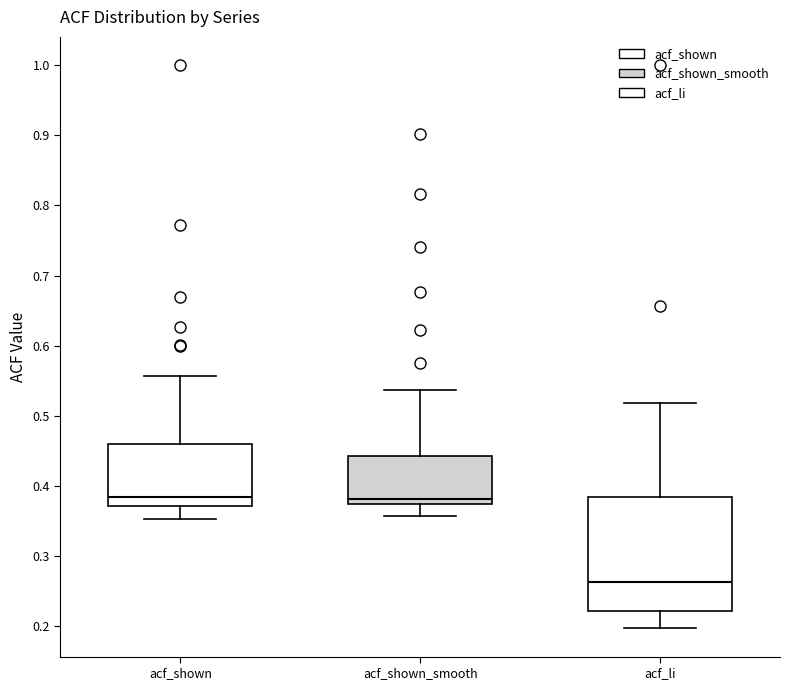

Where does the median line of the box for acf_shown sit on the y-axis? The values are not printed on the chart, so give them approximately, as read against the axis.

0.39